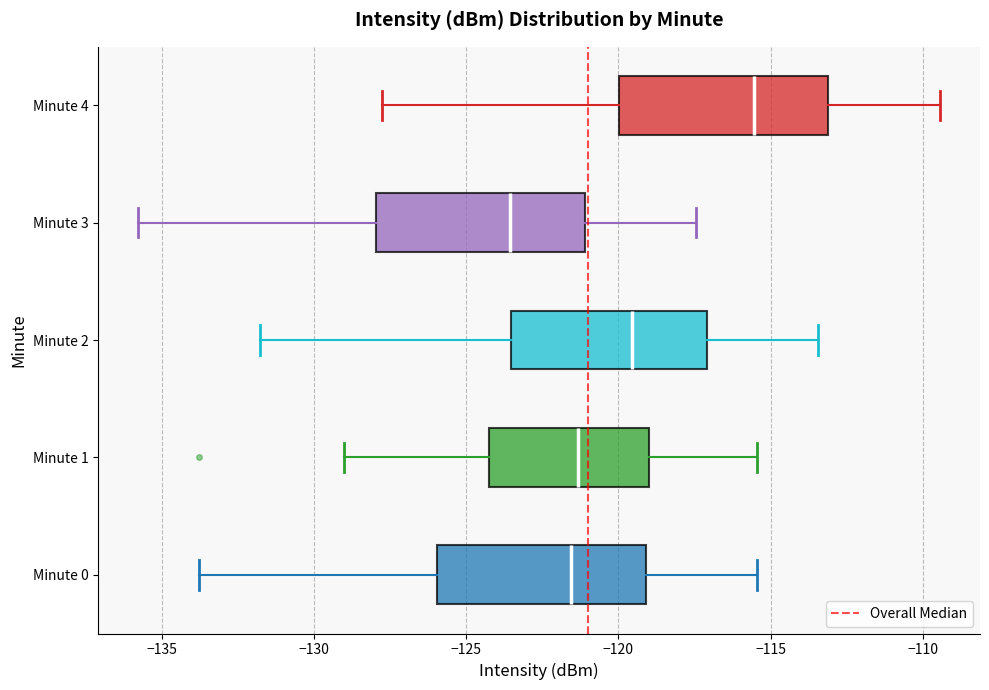

Where is the left edge of the box for Minute 1 on the x-axis? The values are not printed on the chart, so give them approximately, as read against the axis.

-124.0